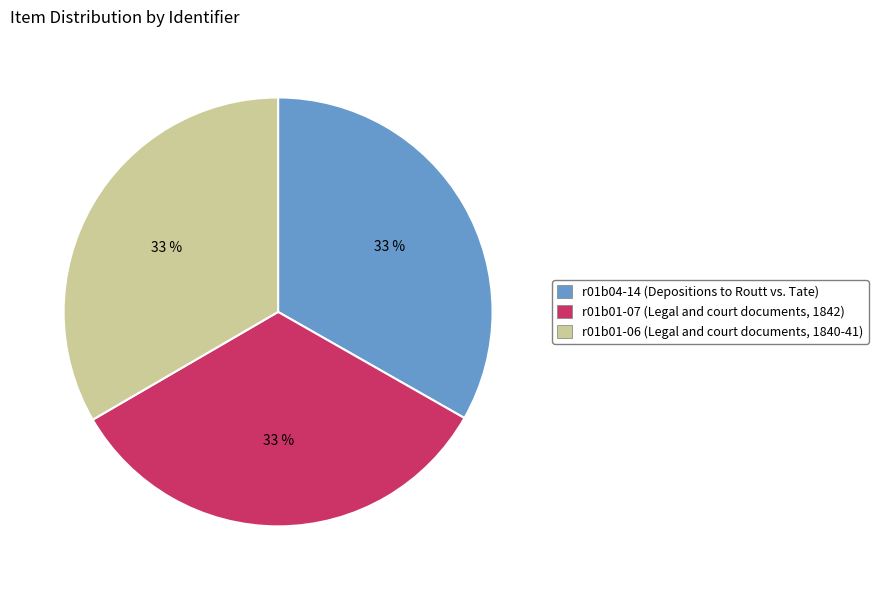

Is it true that r01b01-07 (Legal and court documents, 1842) is 33% of the pie?

True